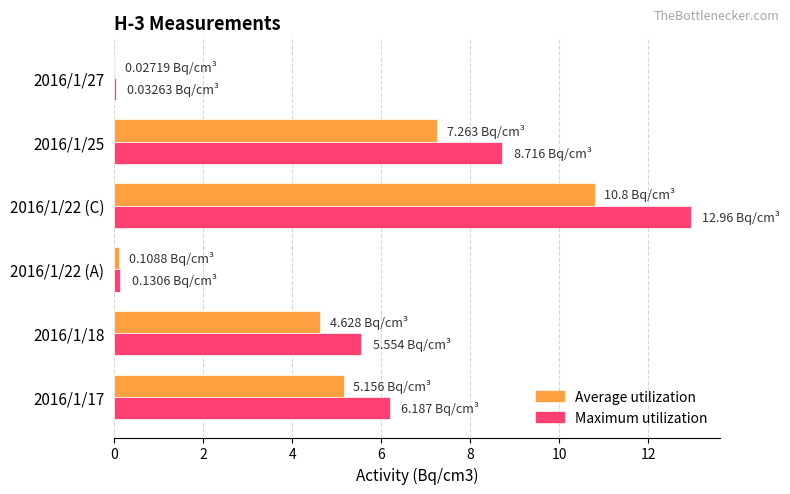

Which series has the largest total across all categories?

Maximum utilization